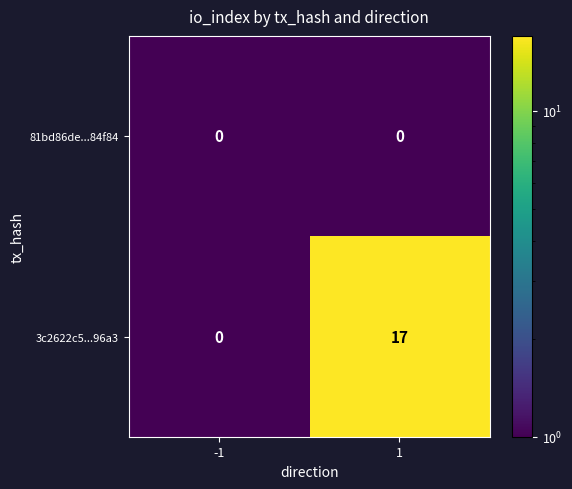

What is the greatest value displayed?

17